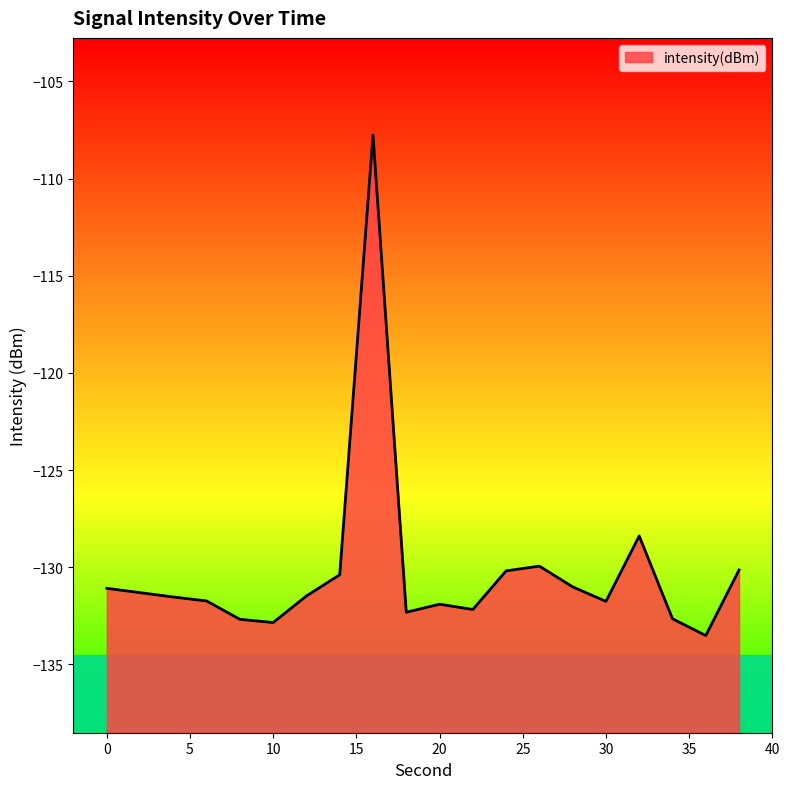

Rank the categories by value from highest to lowest.

16, 32, 26, 38, 24, 14, 28, 0, 2, 12, 4, 6, 30, 20, 22, 18, 34, 8, 10, 36